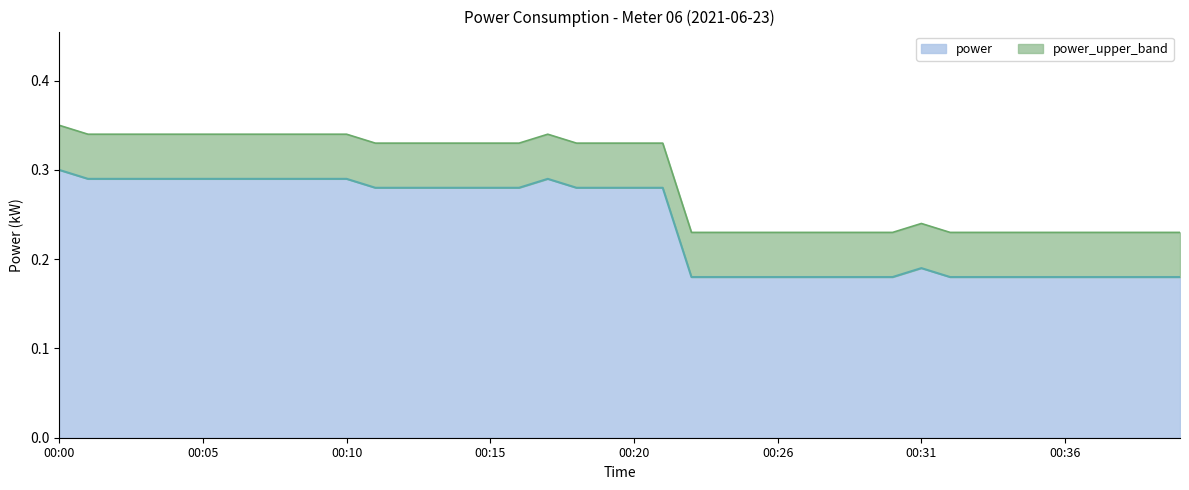

Reading right to left, what are all the values shown in this chart?

00:40=0.2	00:39=0.2	00:38=0.2	00:37=0.2	00:36=0.2	00:35=0.2	00:34=0.2	00:33=0.2	00:32=0.2	00:31=0.2	00:30=0.2	00:29=0.2	00:28=0.2	00:27=0.2	00:26=0.2	00:24=0.2	00:23=0.2	00:22=0.2	00:21=0.3	00:20=0.3	00:19=0.3	00:18=0.3	00:17=0.3	00:16=0.3	00:15=0.3	00:14=0.3	00:13=0.3	00:12=0.3	00:11=0.3	00:10=0.3	00:09=0.3	00:08=0.3	00:07=0.3	00:06=0.3	00:05=0.3	00:04=0.3	00:03=0.3	00:02=0.3	00:01=0.3	00:00=0.3